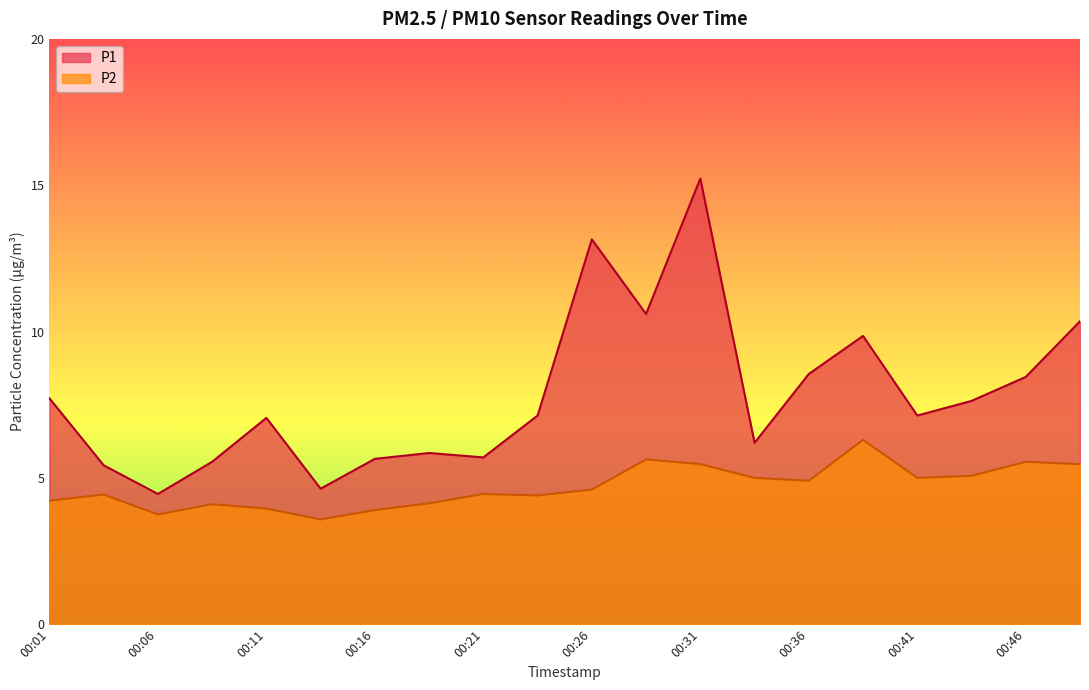

What are all the series names shown in the legend?

P1, P2